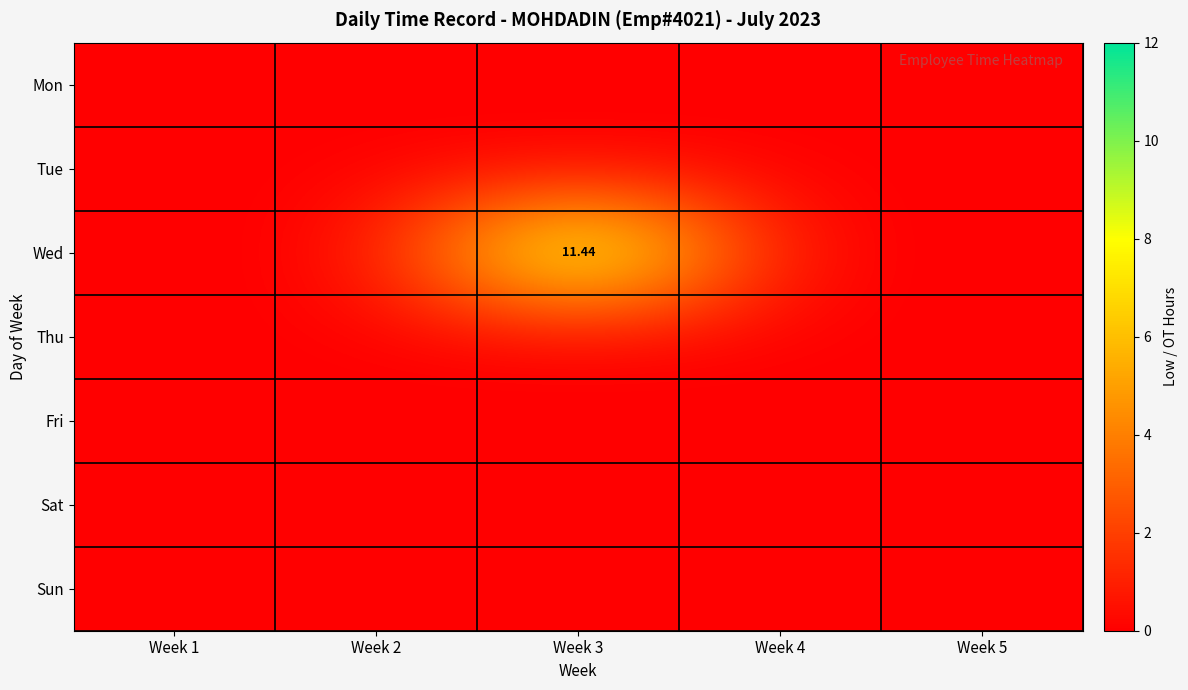

How many distinct data groups are displayed?

7